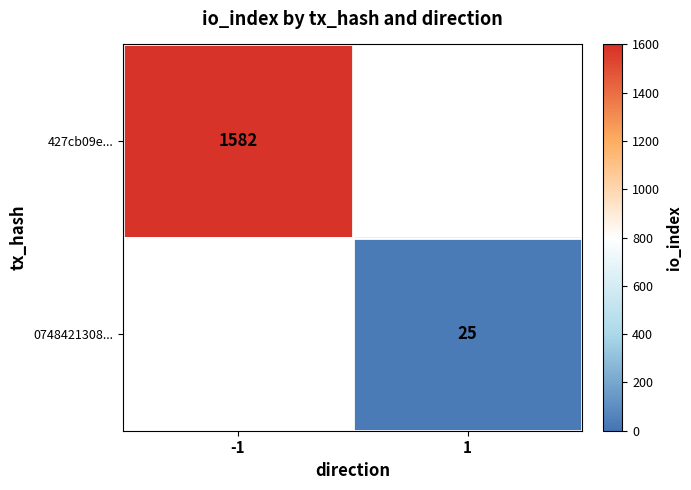

At which category does the chart reach its minimum across all series?

1